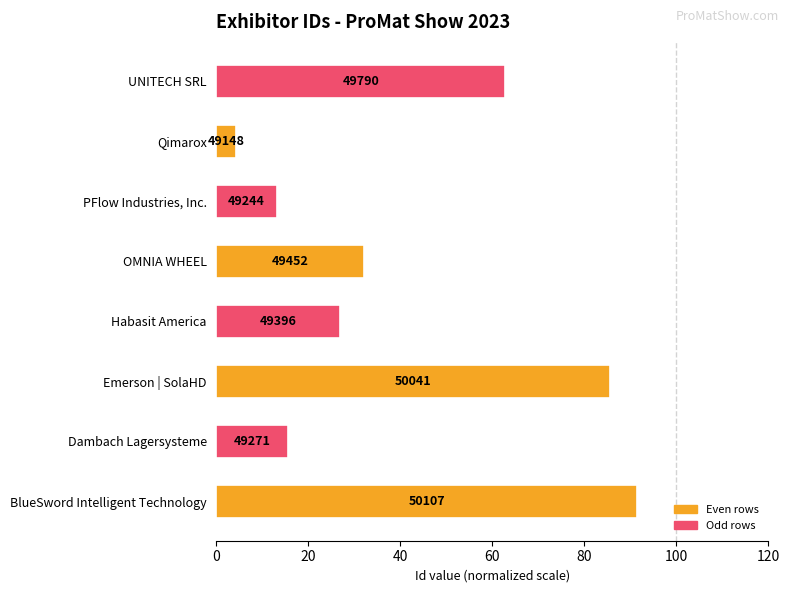

How many bars are there in total?

8